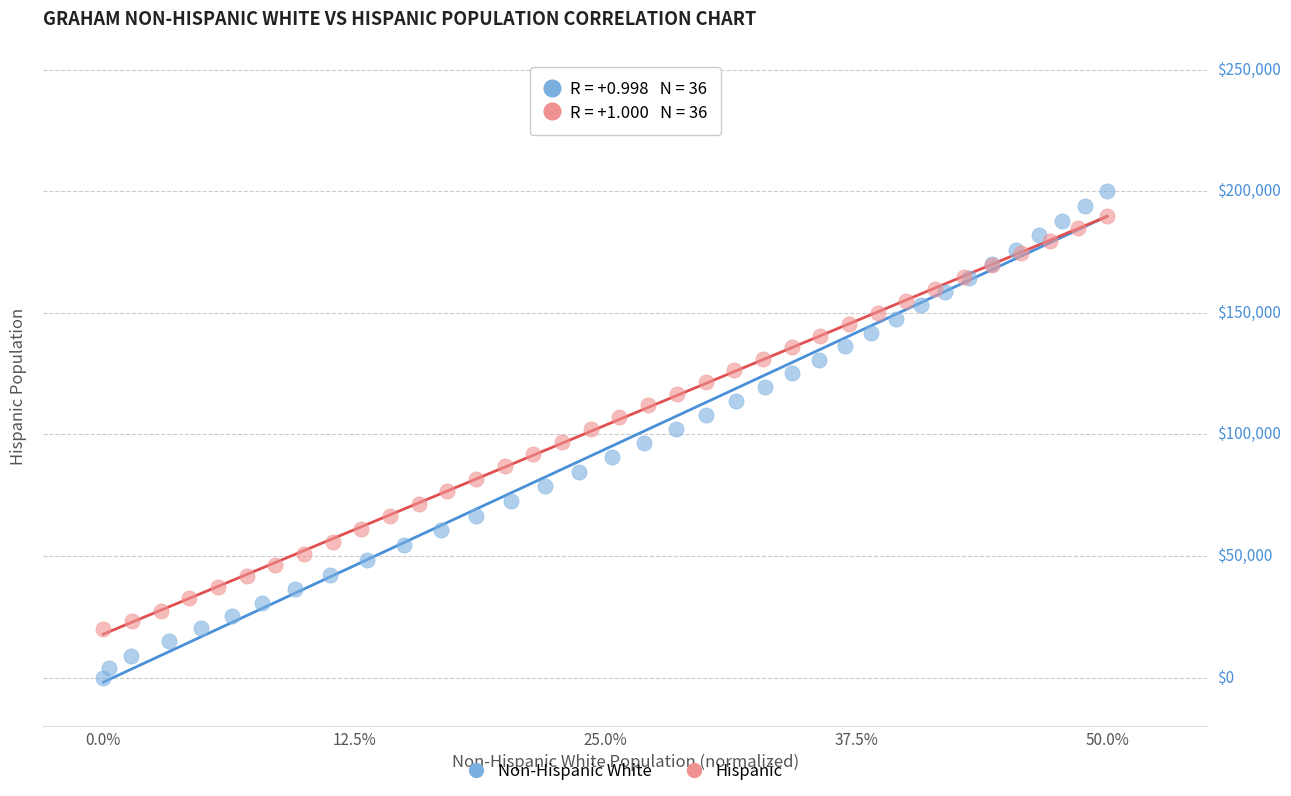

What are all the series names shown in the legend?

Non-Hispanic White, Hispanic